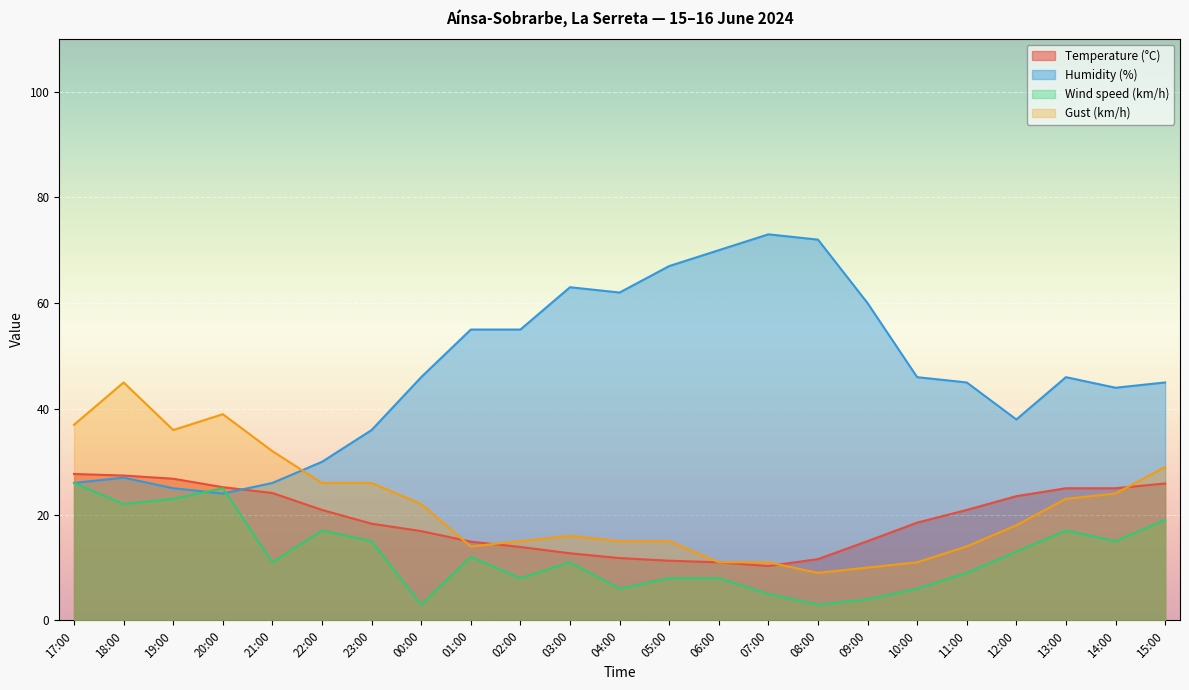

At which category does Gust (km/h) reach its first local peak?

18:00